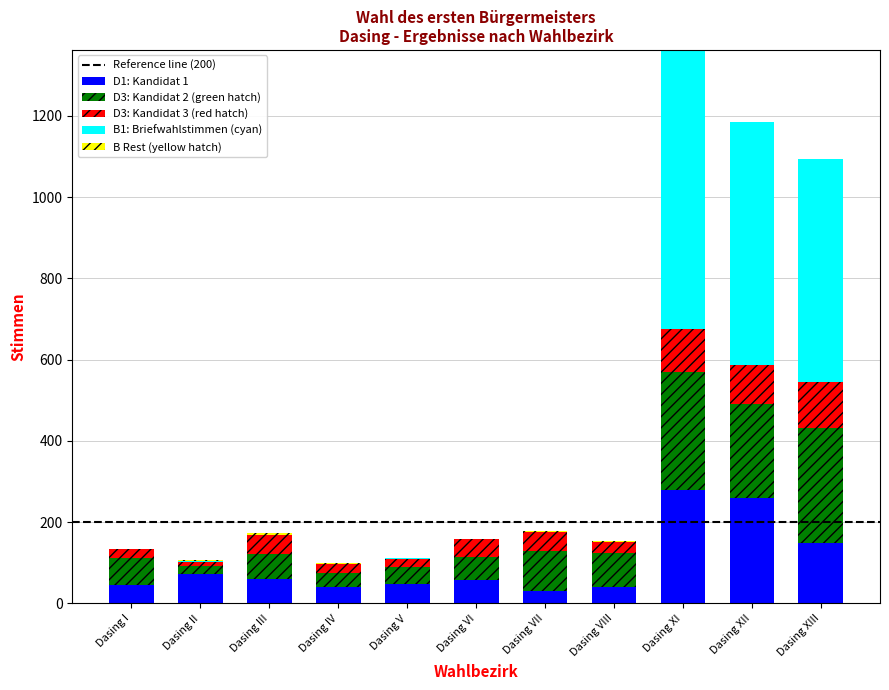

What is the total value across all series at Dasing XII?

1185